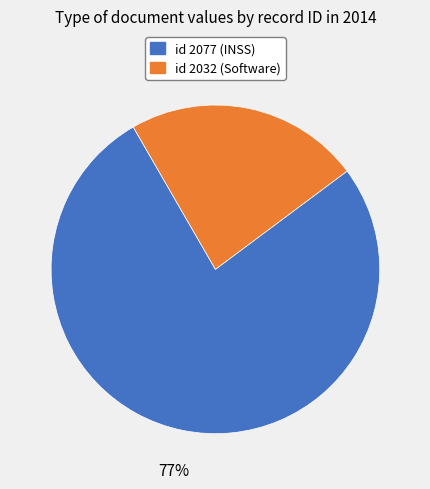

Does any single category account for the majority?

Yes